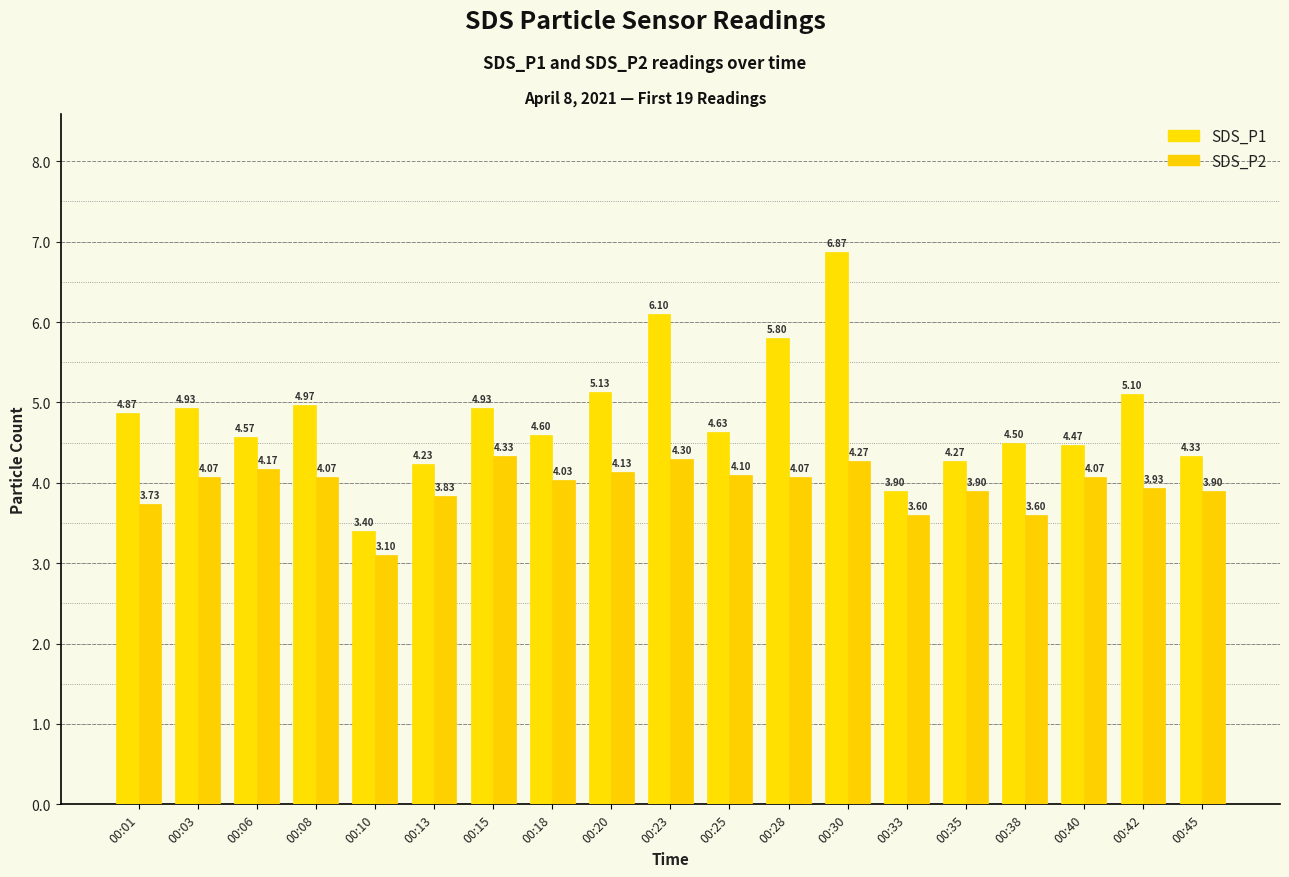

What is the difference between the highest and lowest values at 00:40?

0.4